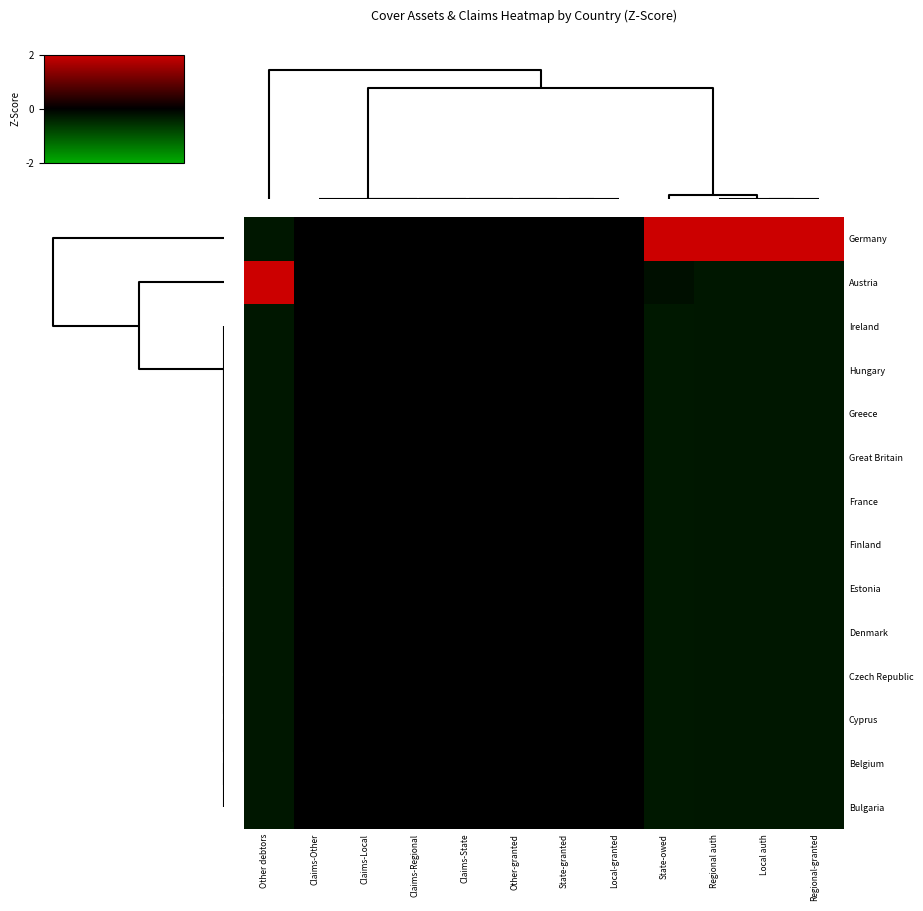

Reading left to right, what are all the values shown in this chart?

Germany: Other debtors=-0.3	Claims-Other=0.0	Claims-Local=0.0	Claims-Regional=0.0	Claims-State=0.0	Other-granted=0.0	State-granted=0.0	Local-granted=0.0	State-owed=3.6	Regional auth=3.6	Local auth=3.6	Regional-granted=3.6
Austria: Other debtors=3.6	Claims-Other=0.0	Claims-Local=0.0	Claims-Regional=0.0	Claims-State=0.0	Other-granted=0.0	State-granted=0.0	Local-granted=0.0	State-owed=-0.2	Regional auth=-0.3	Local auth=-0.3	Regional-granted=-0.3
Ireland: Other debtors=-0.3	Claims-Other=0.0	Claims-Local=0.0	Claims-Regional=0.0	Claims-State=0.0	Other-granted=0.0	State-granted=0.0	Local-granted=0.0	State-owed=-0.3	Regional auth=-0.3	Local auth=-0.3	Regional-granted=-0.3
Hungary: Other debtors=-0.3	Claims-Other=0.0	Claims-Local=0.0	Claims-Regional=0.0	Claims-State=0.0	Other-granted=0.0	State-granted=0.0	Local-granted=0.0	State-owed=-0.3	Regional auth=-0.3	Local auth=-0.3	Regional-granted=-0.3
Greece: Other debtors=-0.3	Claims-Other=0.0	Claims-Local=0.0	Claims-Regional=0.0	Claims-State=0.0	Other-granted=0.0	State-granted=0.0	Local-granted=0.0	State-owed=-0.3	Regional auth=-0.3	Local auth=-0.3	Regional-granted=-0.3
Great Britain: Other debtors=-0.3	Claims-Other=0.0	Claims-Local=0.0	Claims-Regional=0.0	Claims-State=0.0	Other-granted=0.0	State-granted=0.0	Local-granted=0.0	State-owed=-0.3	Regional auth=-0.3	Local auth=-0.3	Regional-granted=-0.3
France: Other debtors=-0.3	Claims-Other=0.0	Claims-Local=0.0	Claims-Regional=0.0	Claims-State=0.0	Other-granted=0.0	State-granted=0.0	Local-granted=0.0	State-owed=-0.3	Regional auth=-0.3	Local auth=-0.3	Regional-granted=-0.3
Finland: Other debtors=-0.3	Claims-Other=0.0	Claims-Local=0.0	Claims-Regional=0.0	Claims-State=0.0	Other-granted=0.0	State-granted=0.0	Local-granted=0.0	State-owed=-0.3	Regional auth=-0.3	Local auth=-0.3	Regional-granted=-0.3
Estonia: Other debtors=-0.3	Claims-Other=0.0	Claims-Local=0.0	Claims-Regional=0.0	Claims-State=0.0	Other-granted=0.0	State-granted=0.0	Local-granted=0.0	State-owed=-0.3	Regional auth=-0.3	Local auth=-0.3	Regional-granted=-0.3
Denmark: Other debtors=-0.3	Claims-Other=0.0	Claims-Local=0.0	Claims-Regional=0.0	Claims-State=0.0	Other-granted=0.0	State-granted=0.0	Local-granted=0.0	State-owed=-0.3	Regional auth=-0.3	Local auth=-0.3	Regional-granted=-0.3
Czech Republic: Other debtors=-0.3	Claims-Other=0.0	Claims-Local=0.0	Claims-Regional=0.0	Claims-State=0.0	Other-granted=0.0	State-granted=0.0	Local-granted=0.0	State-owed=-0.3	Regional auth=-0.3	Local auth=-0.3	Regional-granted=-0.3
Cyprus: Other debtors=-0.3	Claims-Other=0.0	Claims-Local=0.0	Claims-Regional=0.0	Claims-State=0.0	Other-granted=0.0	State-granted=0.0	Local-granted=0.0	State-owed=-0.3	Regional auth=-0.3	Local auth=-0.3	Regional-granted=-0.3
Belgium: Other debtors=-0.3	Claims-Other=0.0	Claims-Local=0.0	Claims-Regional=0.0	Claims-State=0.0	Other-granted=0.0	State-granted=0.0	Local-granted=0.0	State-owed=-0.3	Regional auth=-0.3	Local auth=-0.3	Regional-granted=-0.3
Bulgaria: Other debtors=-0.3	Claims-Other=0.0	Claims-Local=0.0	Claims-Regional=0.0	Claims-State=0.0	Other-granted=0.0	State-granted=0.0	Local-granted=0.0	State-owed=-0.3	Regional auth=-0.3	Local auth=-0.3	Regional-granted=-0.3